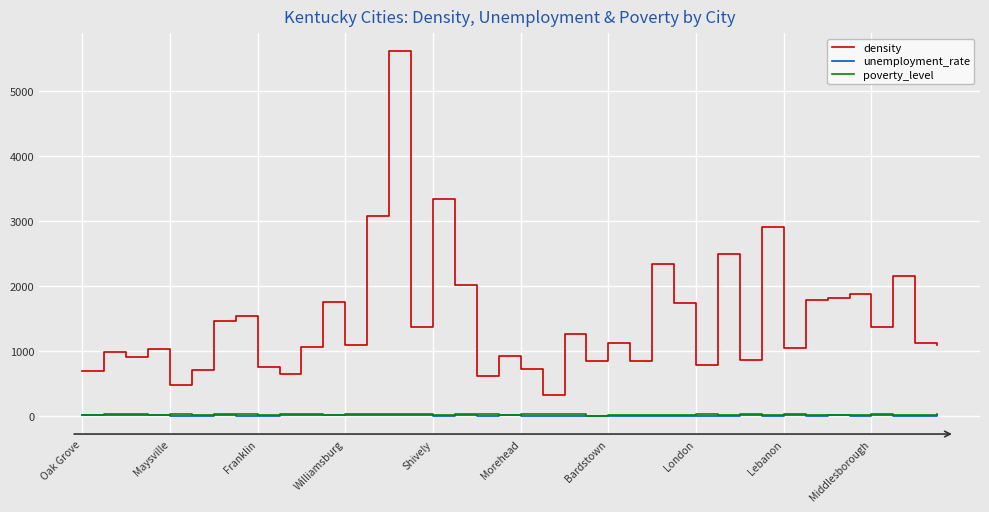

What is the greatest value displayed?

5609.5